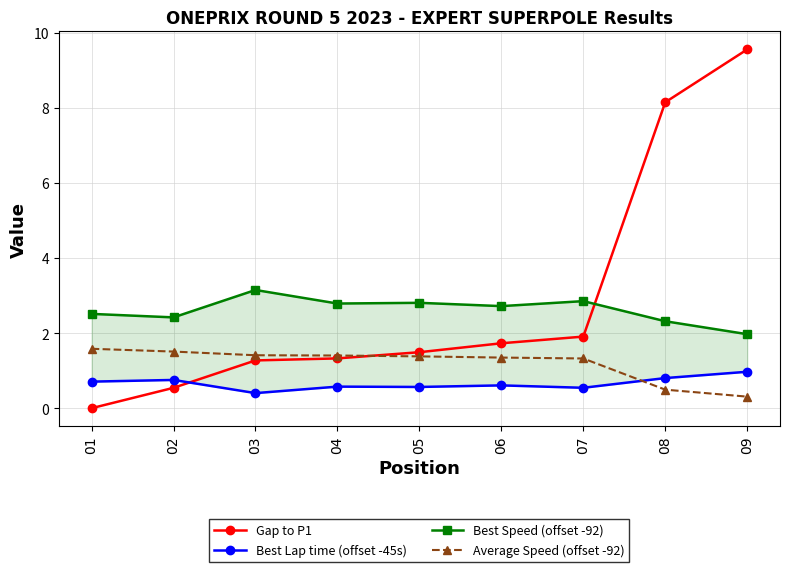

Does the chart have visible grid lines?

Yes